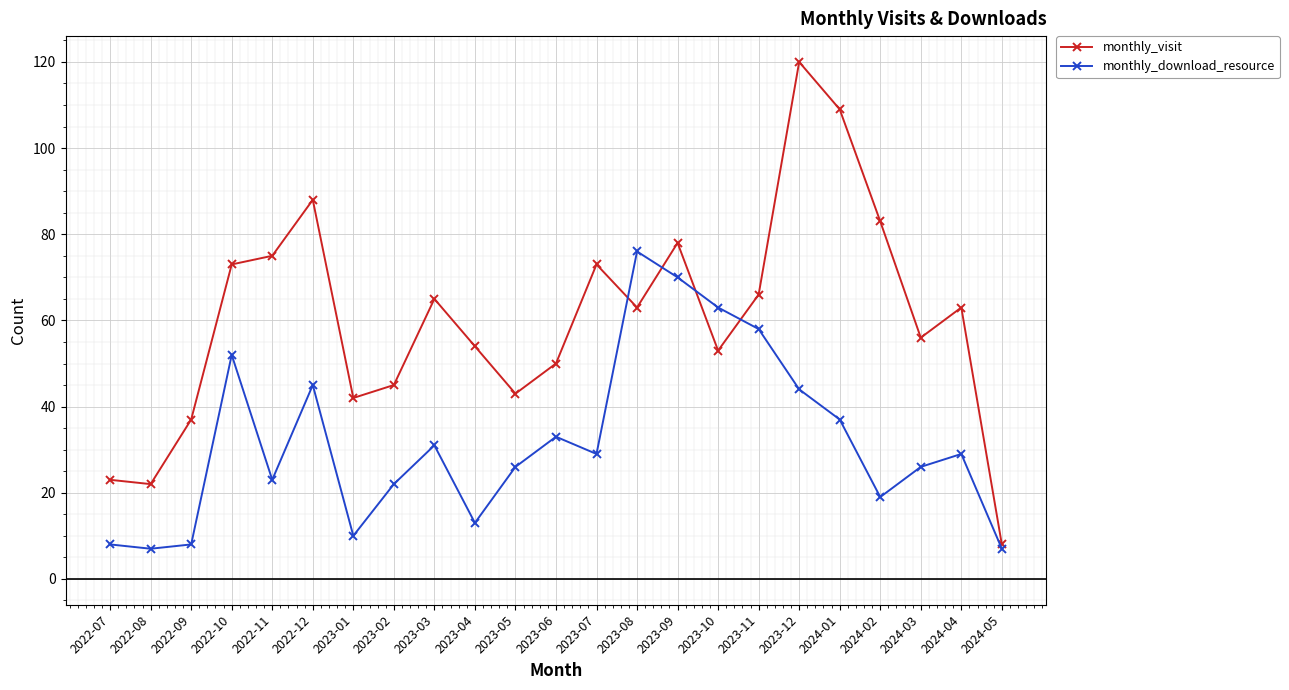

Reading left to right, what are all the values shown in this chart?

monthly_visit: 23	22	37	73	75	88	42	45	65	54	43	50	73	63	78	53	66	120	109	83	56	63	8
monthly_download_resource: 8	7	8	52	23	45	10	22	31	13	26	33	29	76	70	63	58	44	37	19	26	29	7